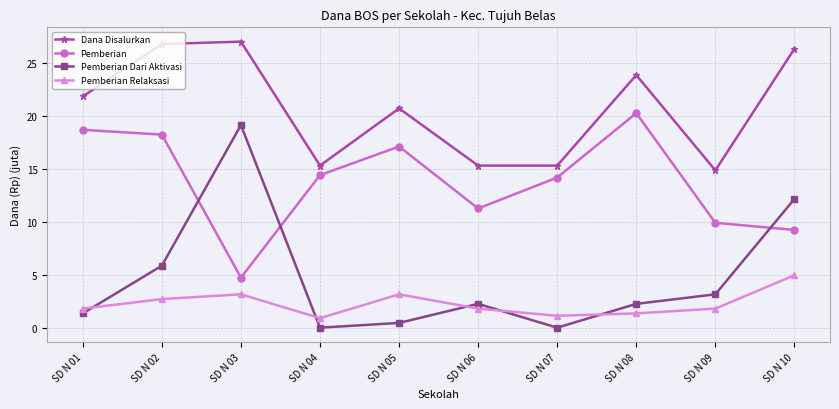

Between SD N 03 and SD N 05, which series saw the biggest shift?

Pemberian Dari Aktivasi